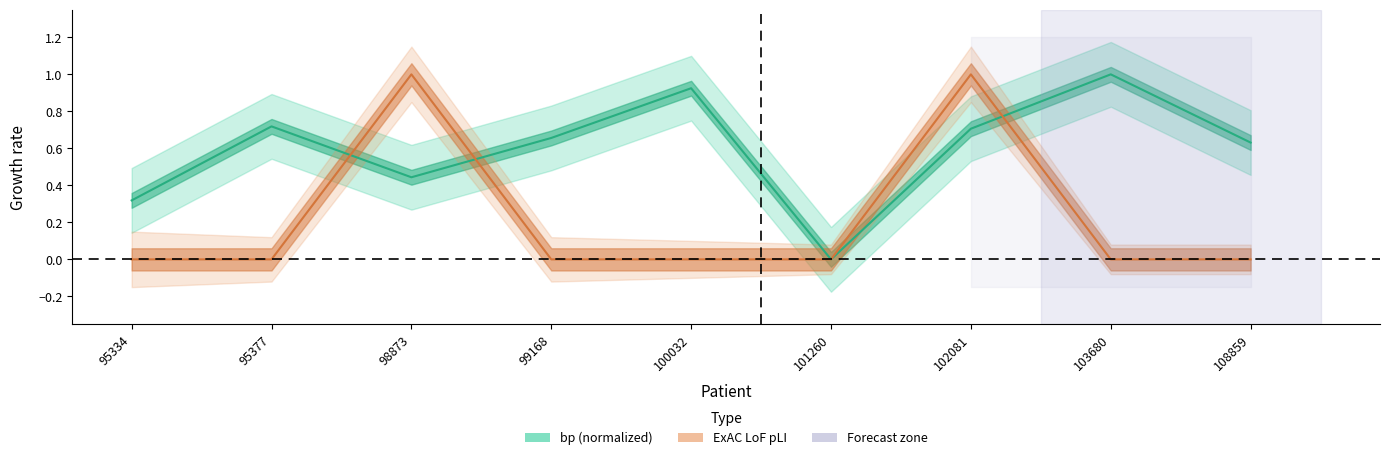

How many positive values does the bp series have?

8